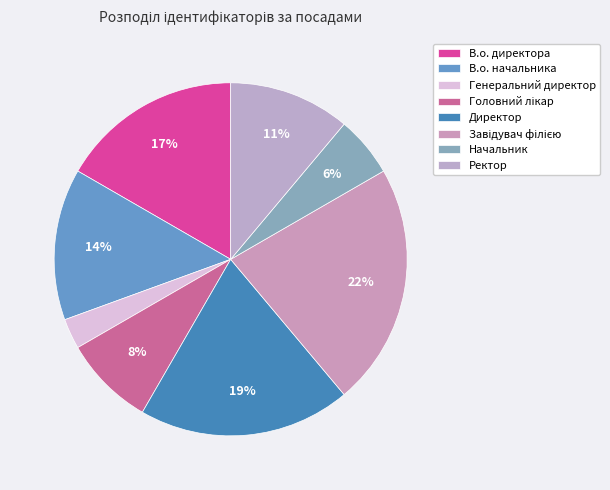

What is the ratio of the value at В.о. начальника to the value at Генеральний директор?

5.0